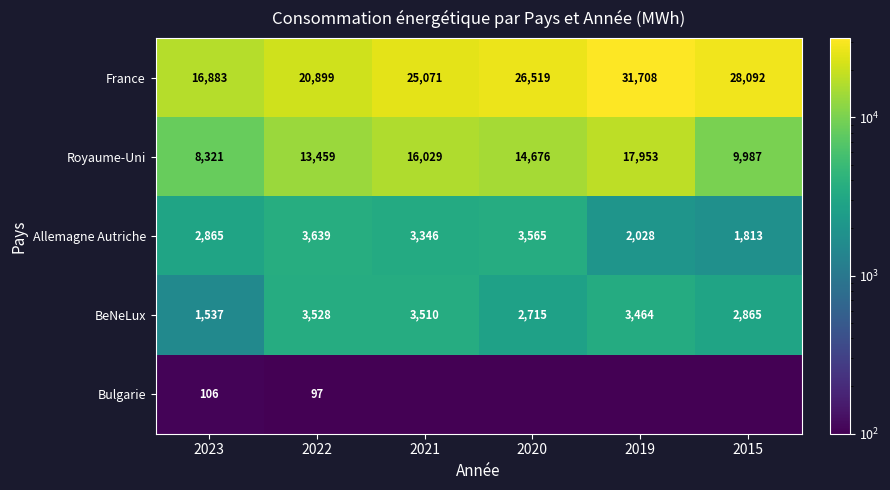

At which category is the sum across all series the highest?

2019